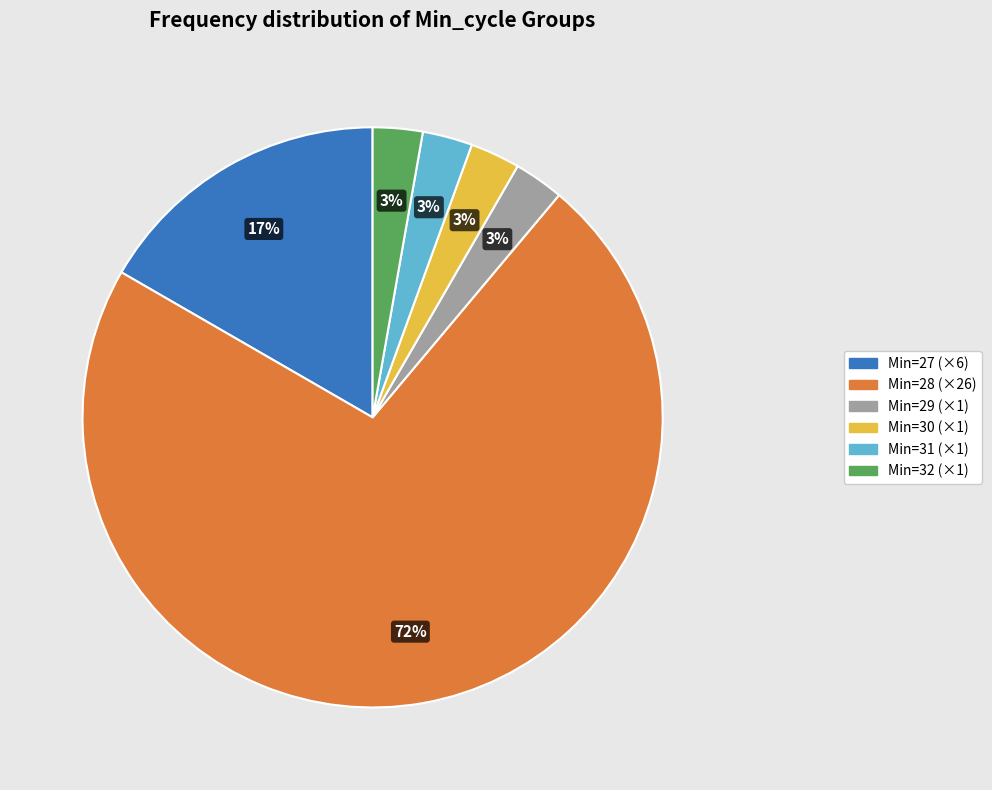

Is there a majority slice in this chart?

Yes